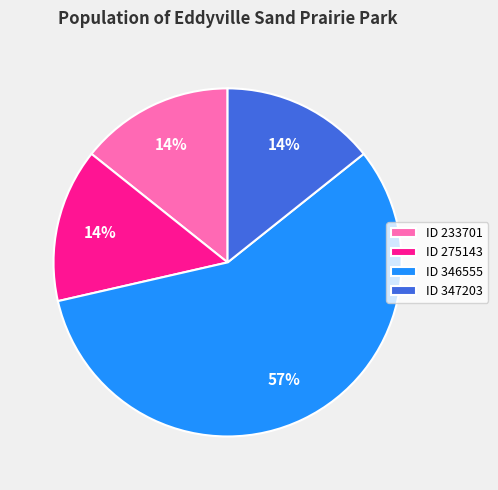

Does ID 346555 represent more than half of the total?

Yes